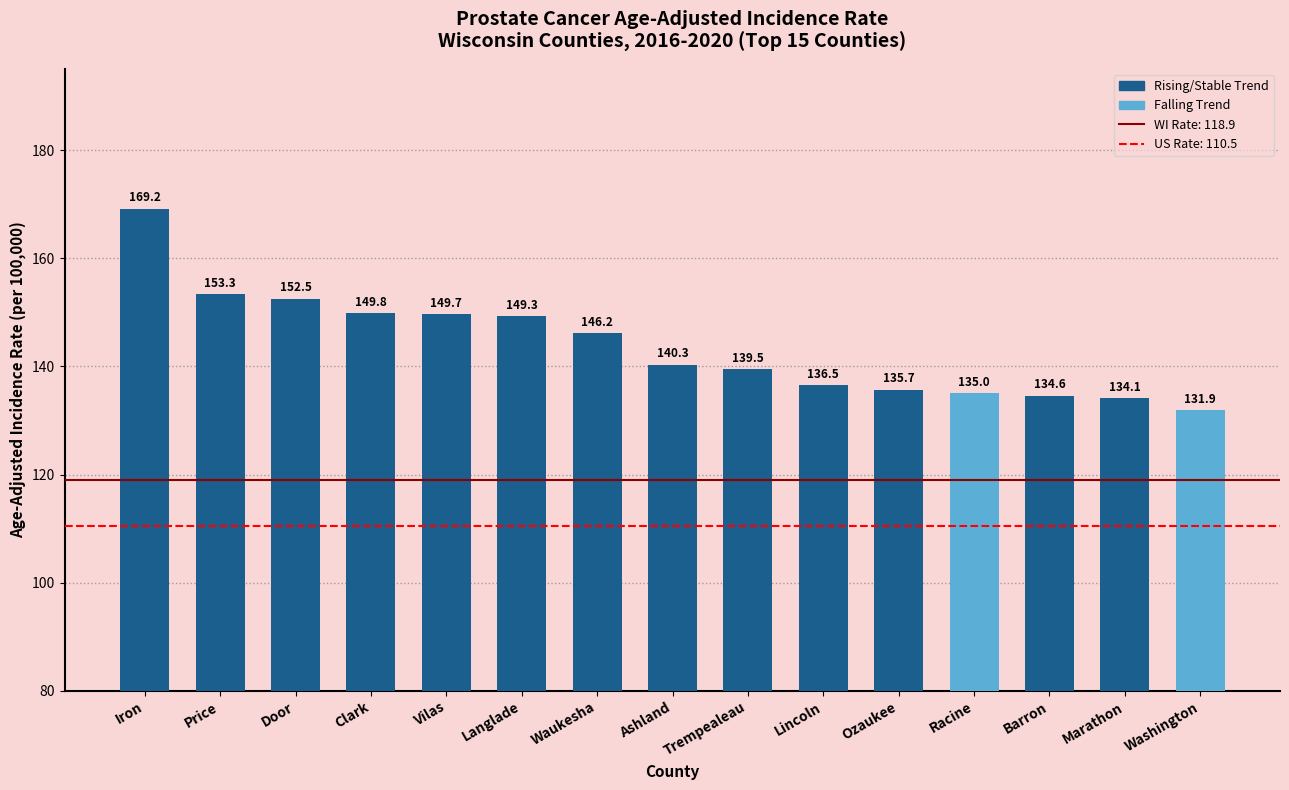

Which category has the lowest value across all series?

Washington